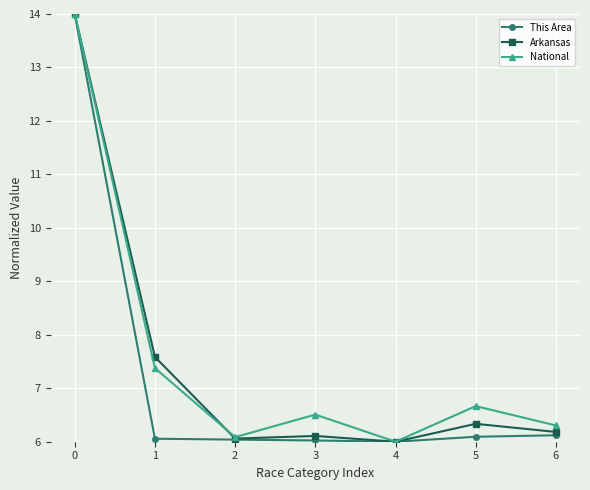

The This Area series shows 7.5 at 0. True or false?

False